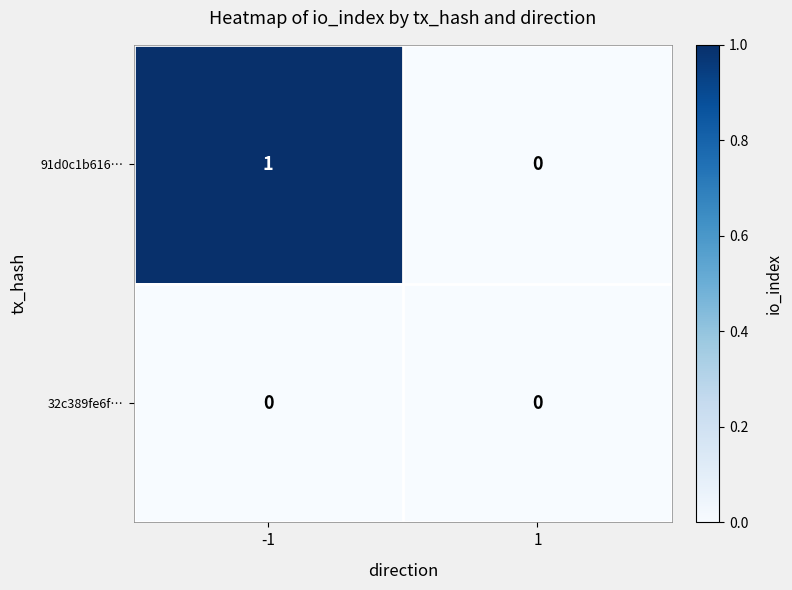

At which category is the sum across all series the highest?

-1